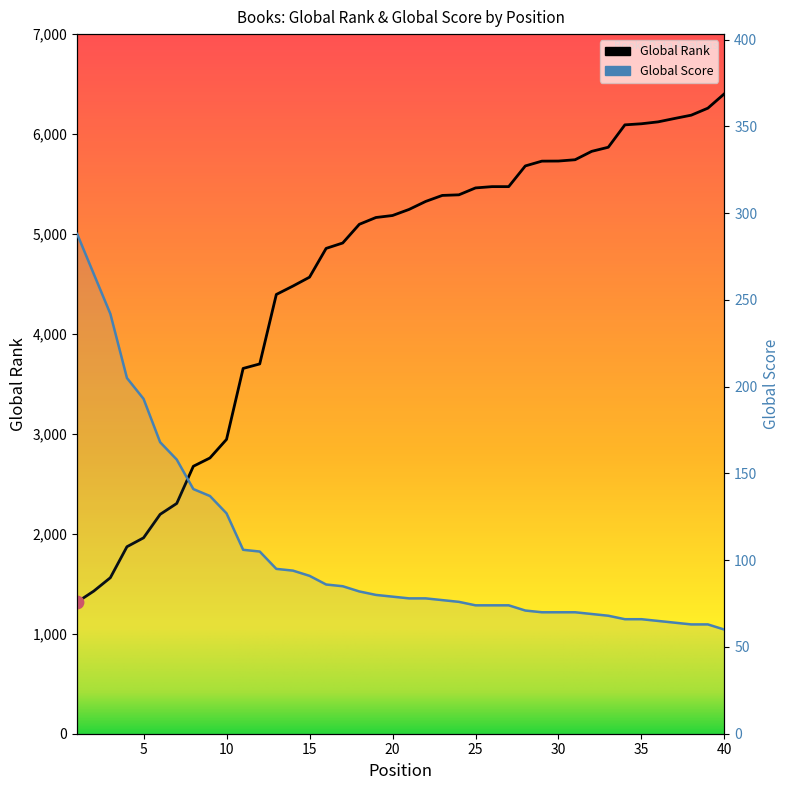

At how many categories does at least one series exceed 427?

40